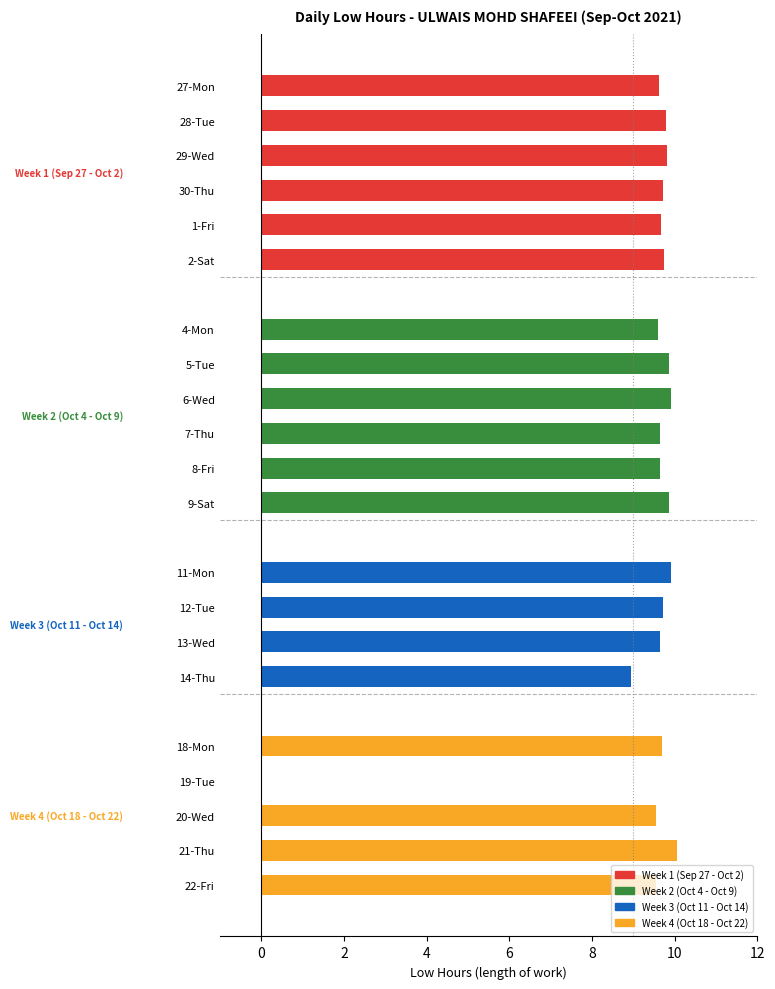

What is the difference between the values at 22-Fri and 14-Thu?

0.6